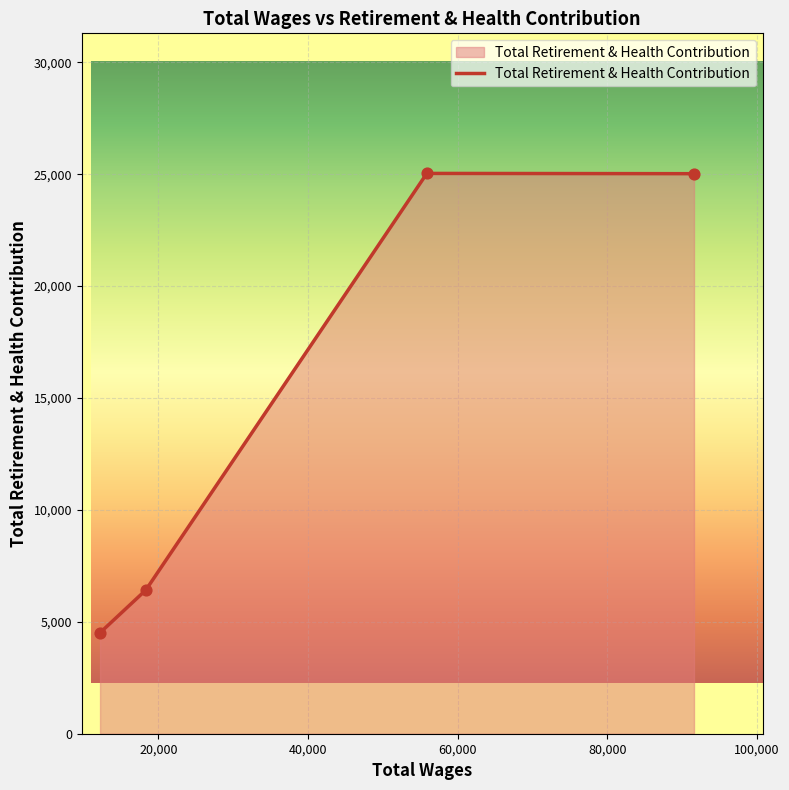

True or false: there are more than 2 points higher than both neighbors.

False